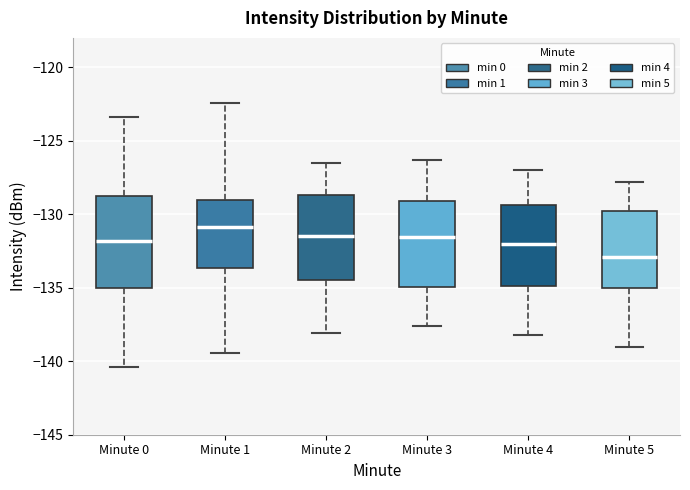

Reading left to right, transcribe this box plot: for each box, give where its median line is, the range the box spans, and where its two whiskers end, as read against the y-axis. The values are not printed on the chart, so give them approximately, as read against the axis.

Minute 0: median -132.0, box -135.0 to -129.0, whiskers -140.5 to -123.5
Minute 1: median -131.0, box -133.5 to -129.0, whiskers -139.5 to -122.5
Minute 2: median -131.5, box -134.5 to -128.5, whiskers -138.0 to -126.5
Minute 3: median -131.5, box -135.0 to -129.0, whiskers -137.5 to -126.5
Minute 4: median -132.0, box -135.0 to -129.5, whiskers -138.0 to -127.0
Minute 5: median -133.0, box -135.0 to -130.0, whiskers -139.0 to -128.0